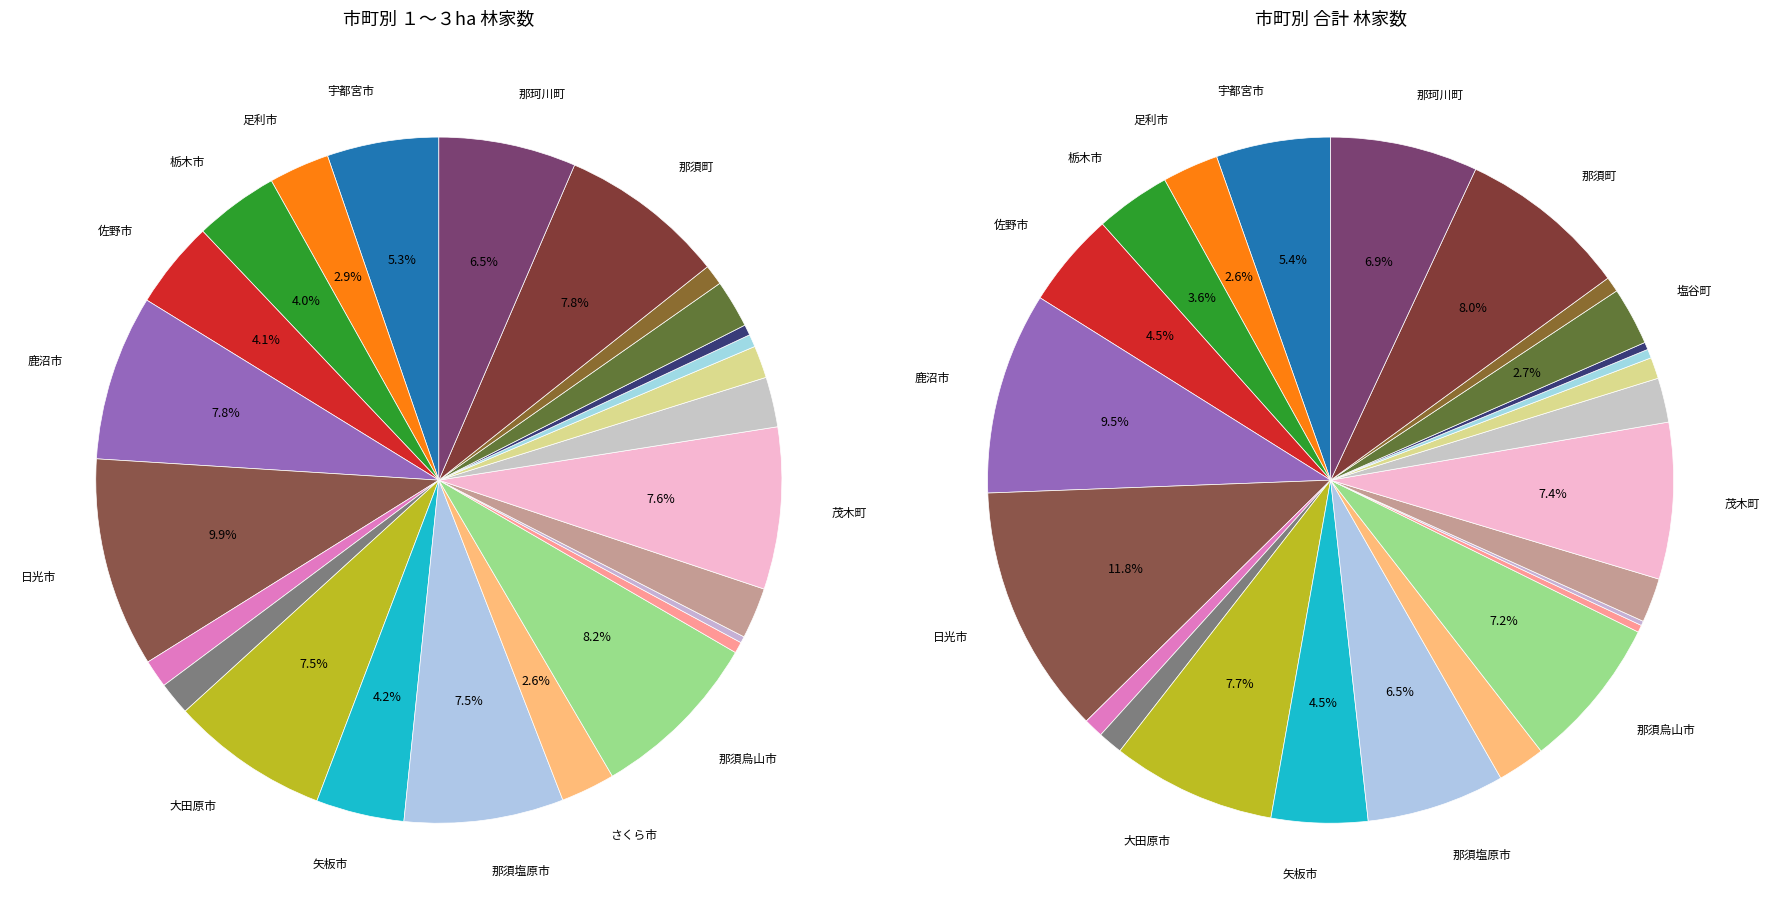

Rank the categories by value from lowest to highest.

上三川町, 野木町, 下野市, 壬生町, 高根沢町, 小山市, 芳賀町, 真岡市, 塩谷町, 市貝町, 益子町, さくら市, 足利市, 栃木市, 佐野市, 矢板市, 宇都宮市, 那珂川町, 大田原市, 那須塩原市, 茂木町, 鹿沼市, 那須町, 那須烏山市, 日光市